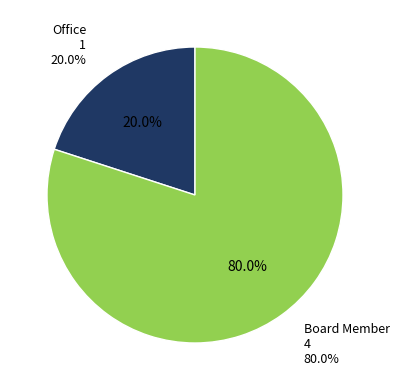

What percentage is the Board Member slice, to the nearest percent?

80%